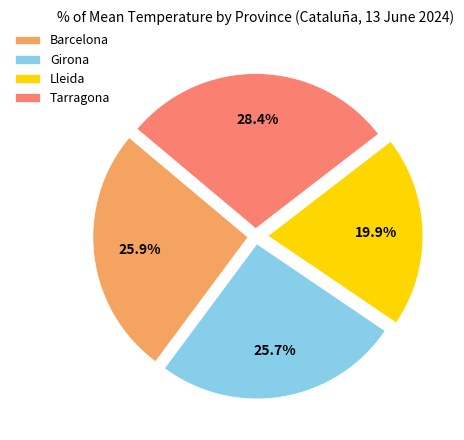

To the nearest percent, what is the difference between the largest and smallest slice percentages?

9%